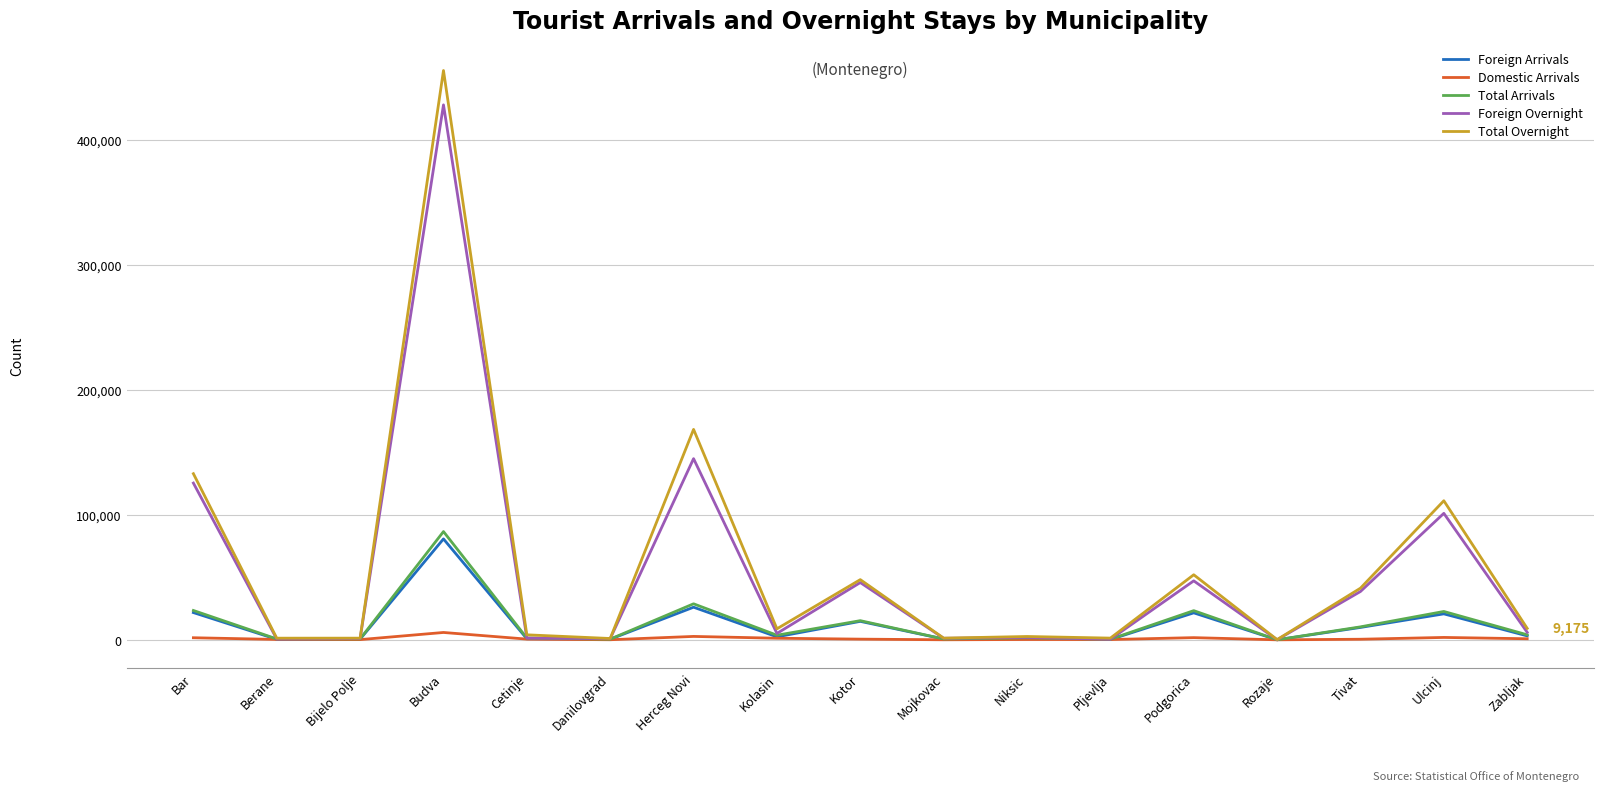

Between Budva and Kolasin, which series saw the biggest shift?

Total Overnight